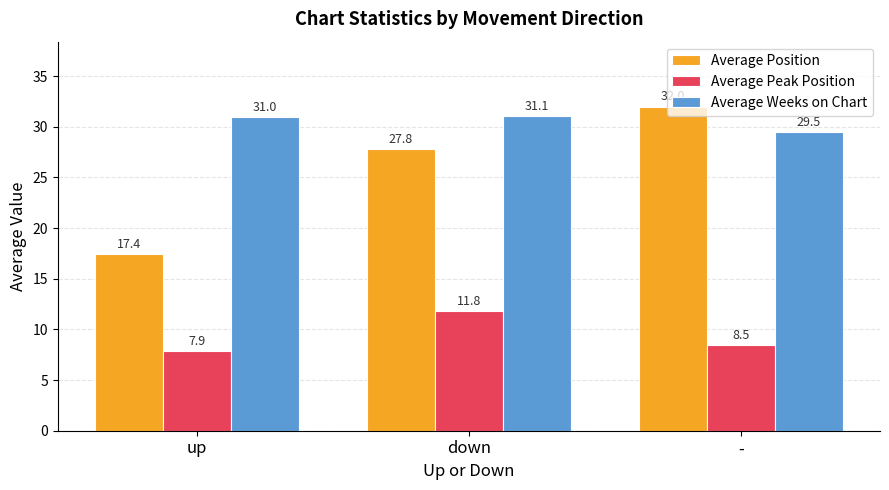

What is the average value of the Average Position series?

25.7